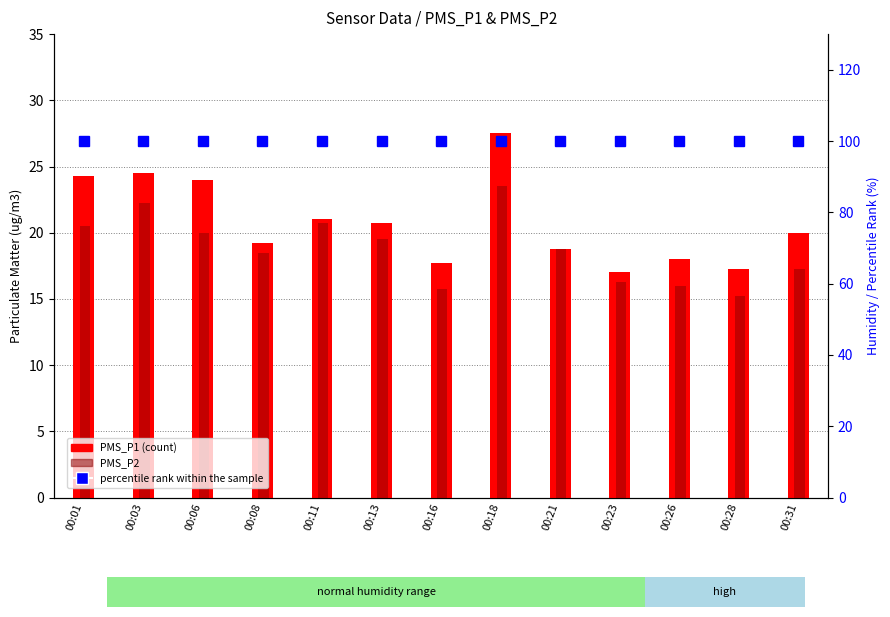

At which label does PMS_P2 reach its peak?

00:18